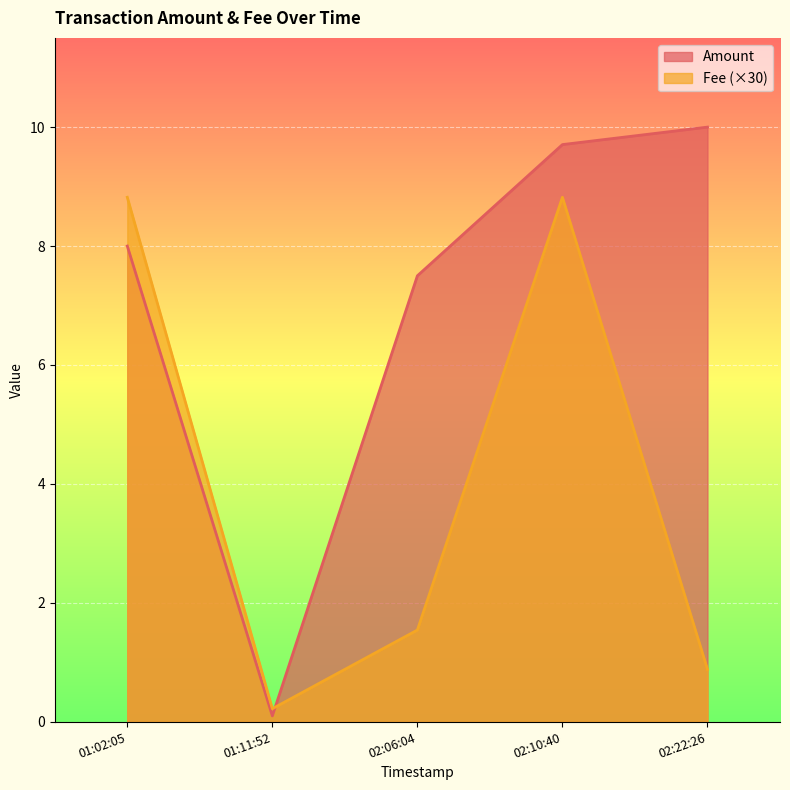

How many lines are shown in the chart?

2